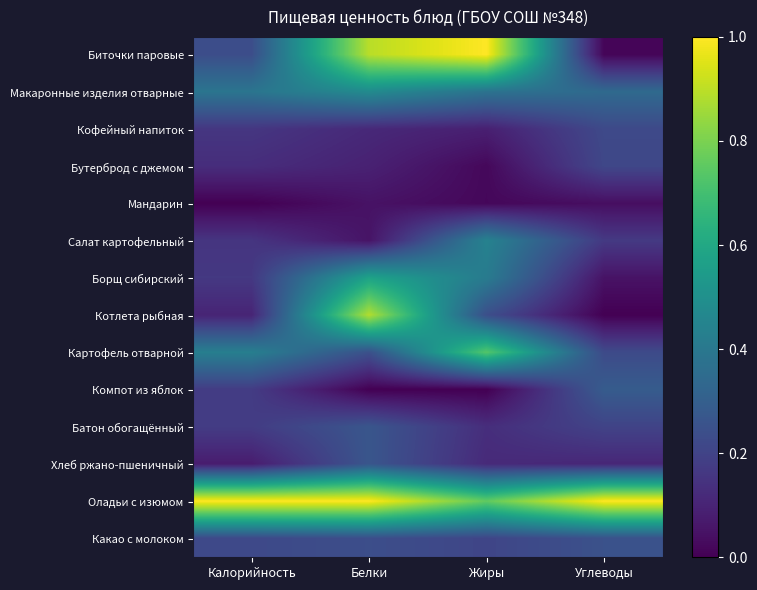

At Жиры, list the series in order from smallest to largest.

Компот из яблок, Мандарин, Бутерброд с джемом, Кофейный напиток, Хлеб ржано-пшеничный, Батон обогащённый, Какао с молоком, Котлета рыбная, Макаронные изделия отварные, Борщ сибирский, Салат картофельный, Картофель отварной, Оладьи с изюмом, Биточки паровые